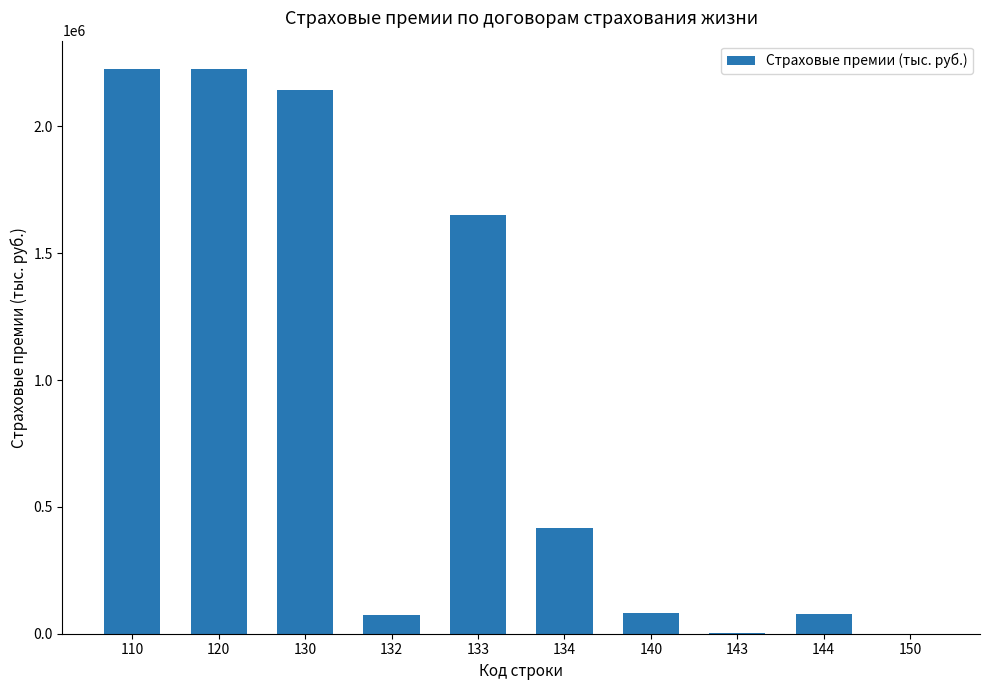

The value at 110 is 1451563.8. True or false?

False